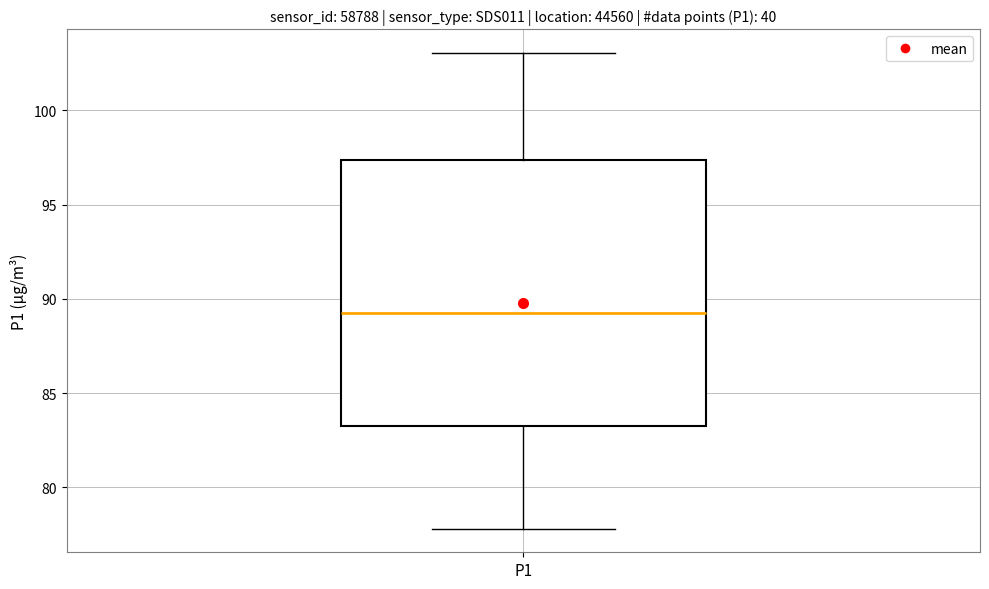

Transcribe this box plot: give where the median line is, the range the box spans, and where the two whiskers end, as read against the y-axis. The values are not printed on the chart, so give them approximately, as read against the axis.

median 89.0, box 83.0 to 97.5, whiskers 78.0 to 103.0